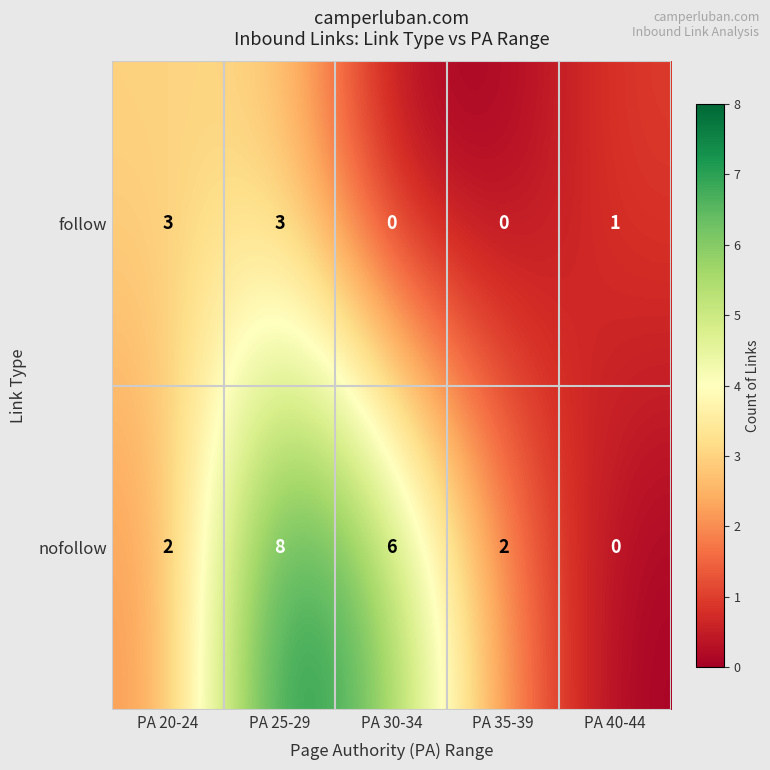

Rank the series by their average value, from highest to lowest.

nofollow, follow